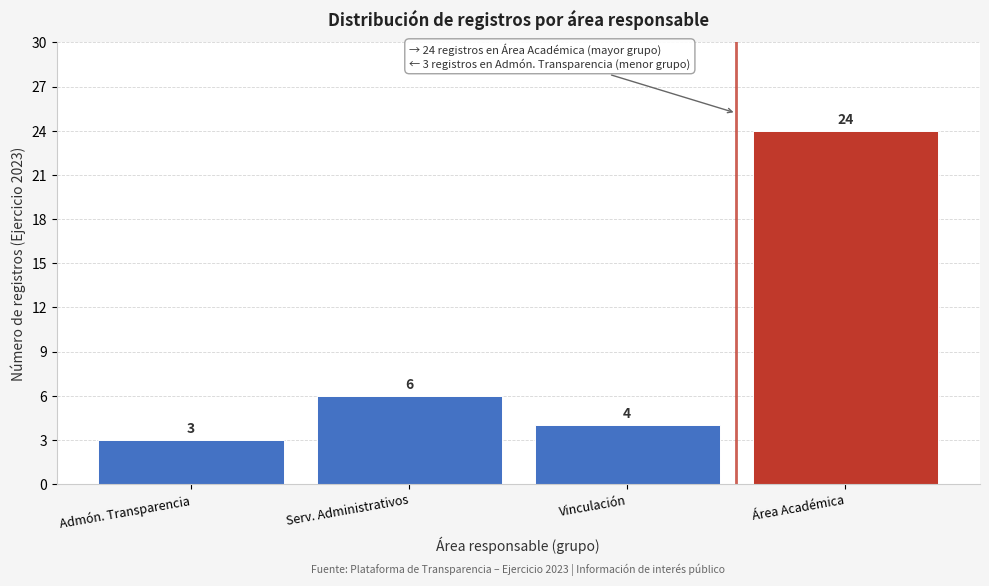

Reading left to right, transcribe all the data shown in this chart.

Admón. Transparencia=3	Serv. Administrativos=6	Vinculación=4	Área Académica=24